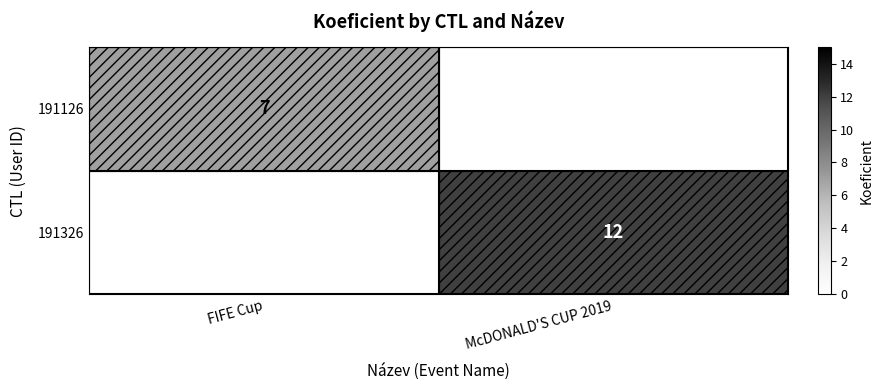

At how many categories does at least one series exceed 8?

1